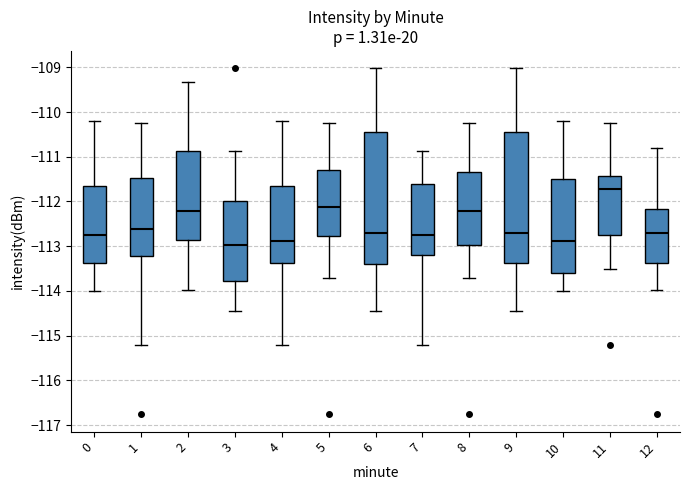

Where does the lower whisker of the box at x = 4 end on the y-axis? The values are not printed on the chart, so give them approximately, as read against the axis.

-115.2